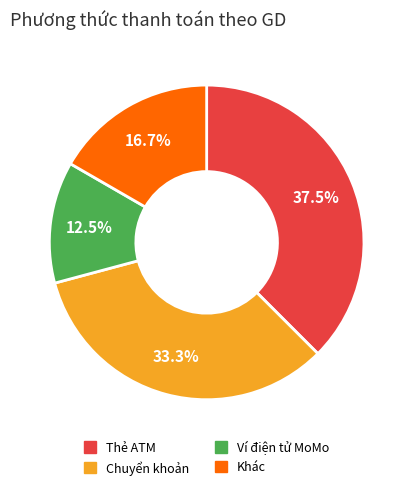

Is there a majority slice in this chart?

No